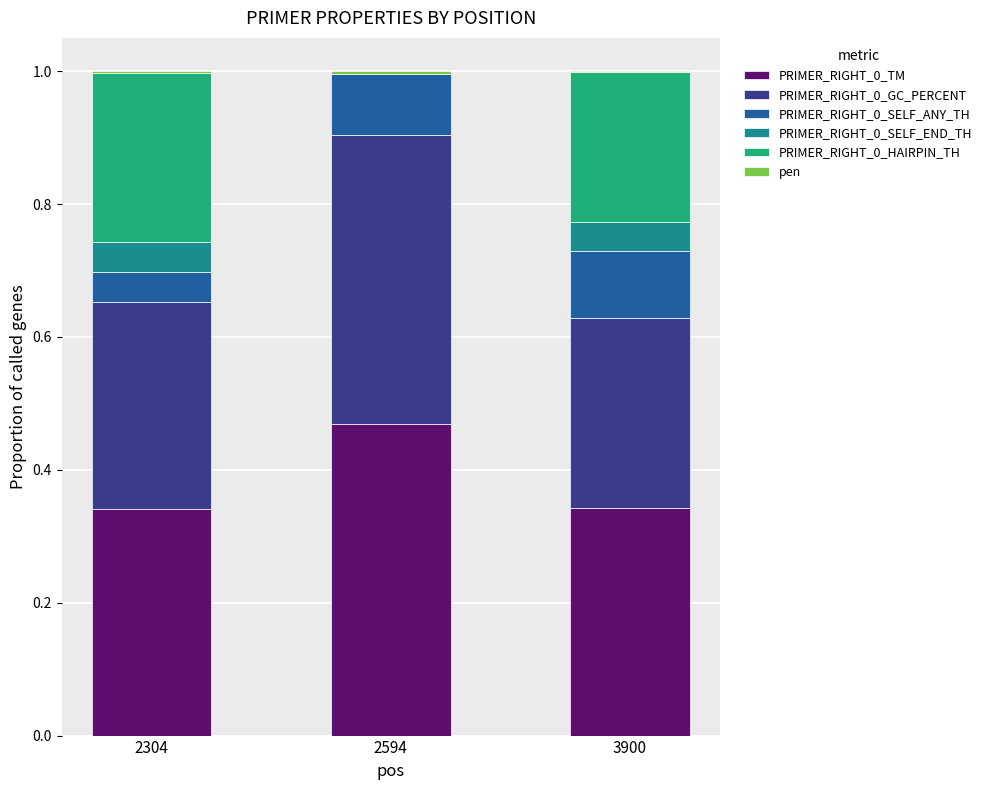

How many distinct data groups are displayed?

6